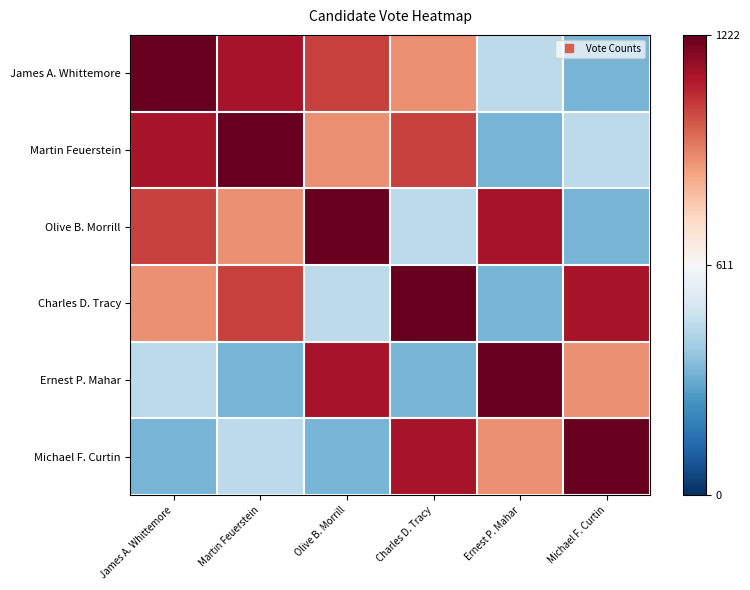

Reading right to left, what are all the values shown in this chart?

James A. Whittemore: Michael F. Curtin=328	Ernest P. Mahar=453	Charles D. Tracy=891	Olive B. Morrill=1027	Martin Feuerstein=1113	James A. Whittemore=1222
Martin Feuerstein: Michael F. Curtin=453	Ernest P. Mahar=328	Charles D. Tracy=1027	Olive B. Morrill=891	Martin Feuerstein=1222	James A. Whittemore=1113
Olive B. Morrill: Michael F. Curtin=328	Ernest P. Mahar=1113	Charles D. Tracy=453	Olive B. Morrill=1222	Martin Feuerstein=891	James A. Whittemore=1027
Charles D. Tracy: Michael F. Curtin=1113	Ernest P. Mahar=328	Charles D. Tracy=1222	Olive B. Morrill=453	Martin Feuerstein=1027	James A. Whittemore=891
Ernest P. Mahar: Michael F. Curtin=891	Ernest P. Mahar=1222	Charles D. Tracy=328	Olive B. Morrill=1113	Martin Feuerstein=328	James A. Whittemore=453
Michael F. Curtin: Michael F. Curtin=1222	Ernest P. Mahar=891	Charles D. Tracy=1113	Olive B. Morrill=328	Martin Feuerstein=453	James A. Whittemore=328